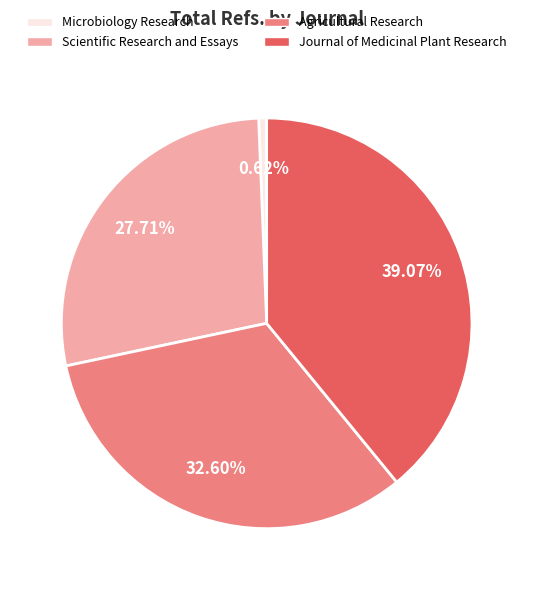

Count the number of slices in the pie.

4